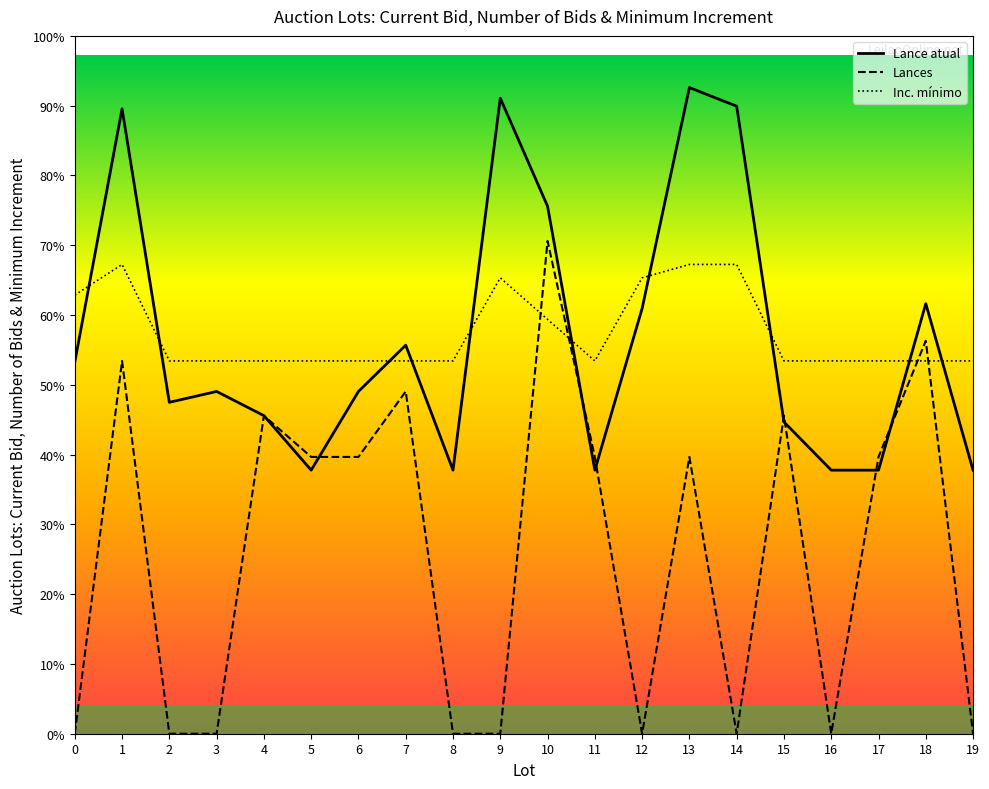

Reading right to left, transcribe all the data shown in this chart.

Lance atual: 4.4	7.2	4.4	4.4	5.2	10.5	10.8	7.1	4.4	8.8	10.6	4.4	6.5	5.7	4.4	5.3	5.7	5.5	10.4	6.2
Lances: 0.0	6.6	4.6	0.0	5.3	0.0	4.6	0.0	4.6	8.2	0.0	0.0	5.7	4.6	4.6	5.3	0.0	0.0	6.2	0.0
Inc. mínimo: 6.2	6.2	6.2	6.2	6.2	7.8	7.8	7.6	6.2	6.9	7.6	6.2	6.2	6.2	6.2	6.2	6.2	6.2	7.8	7.3